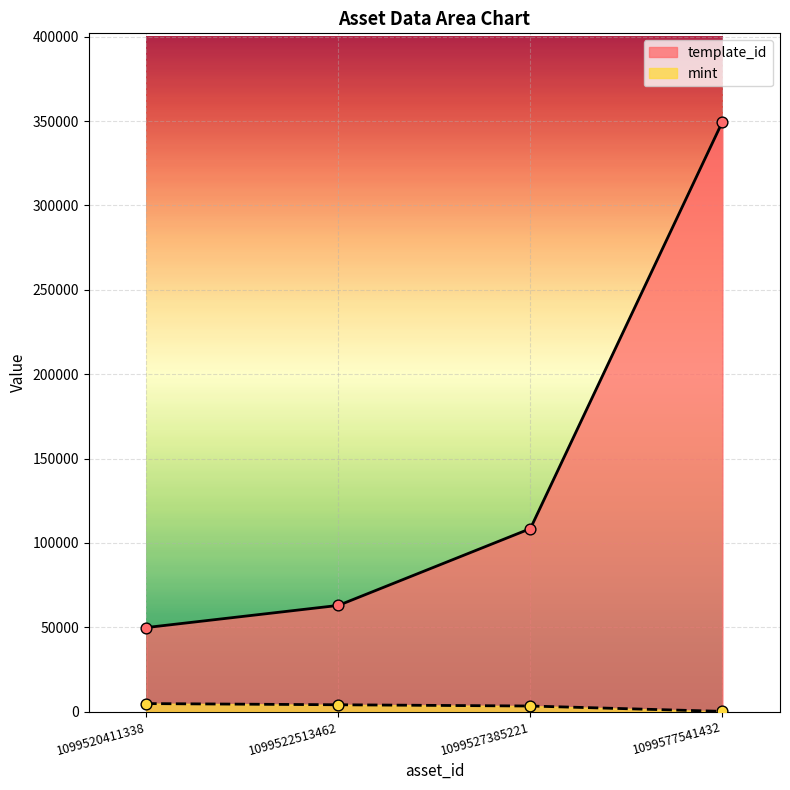

What is the total value across all series at 1099577541432?

349703